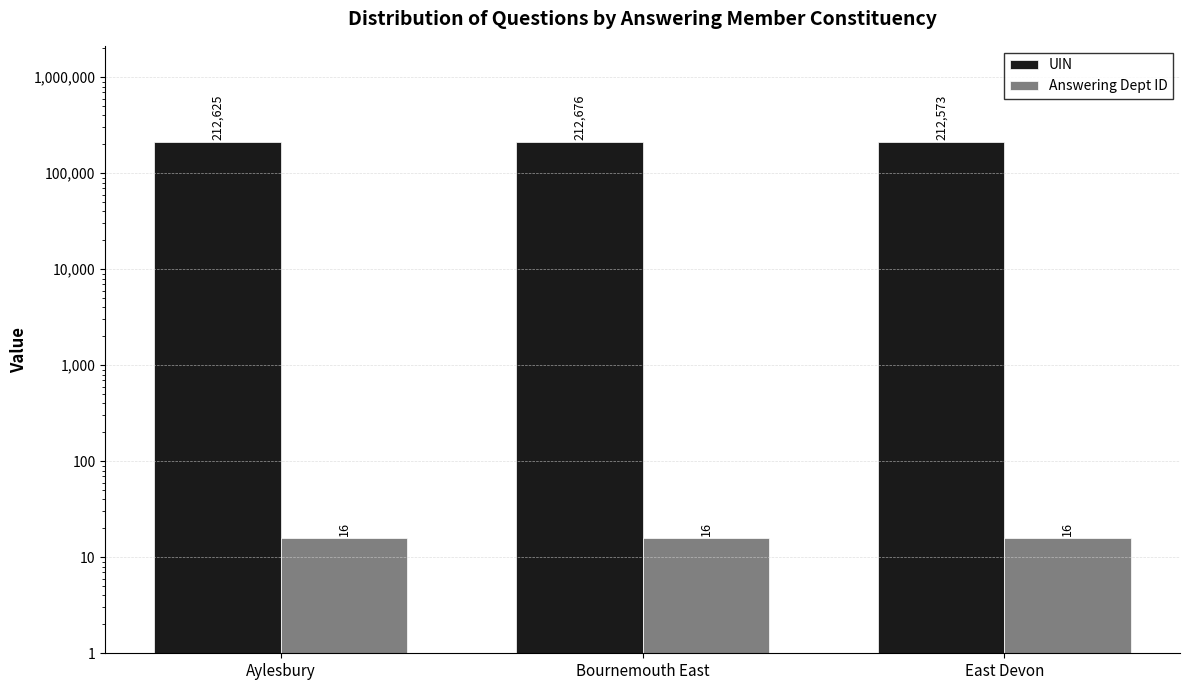

What is the total value across all series at Bournemouth East?

212692